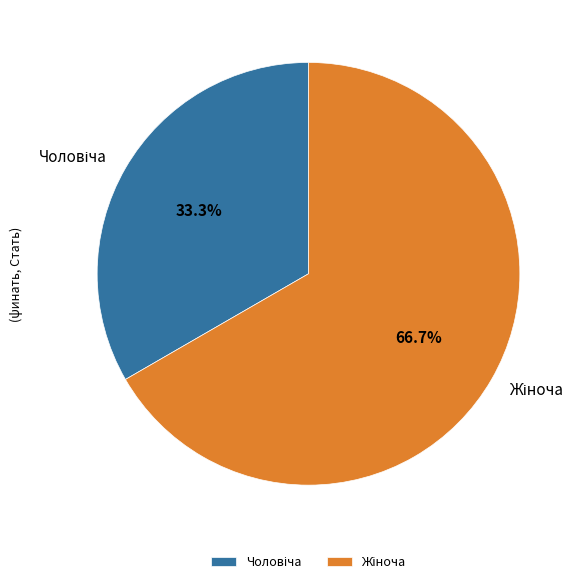

Is there any slice that represents more than half of the pie?

Yes